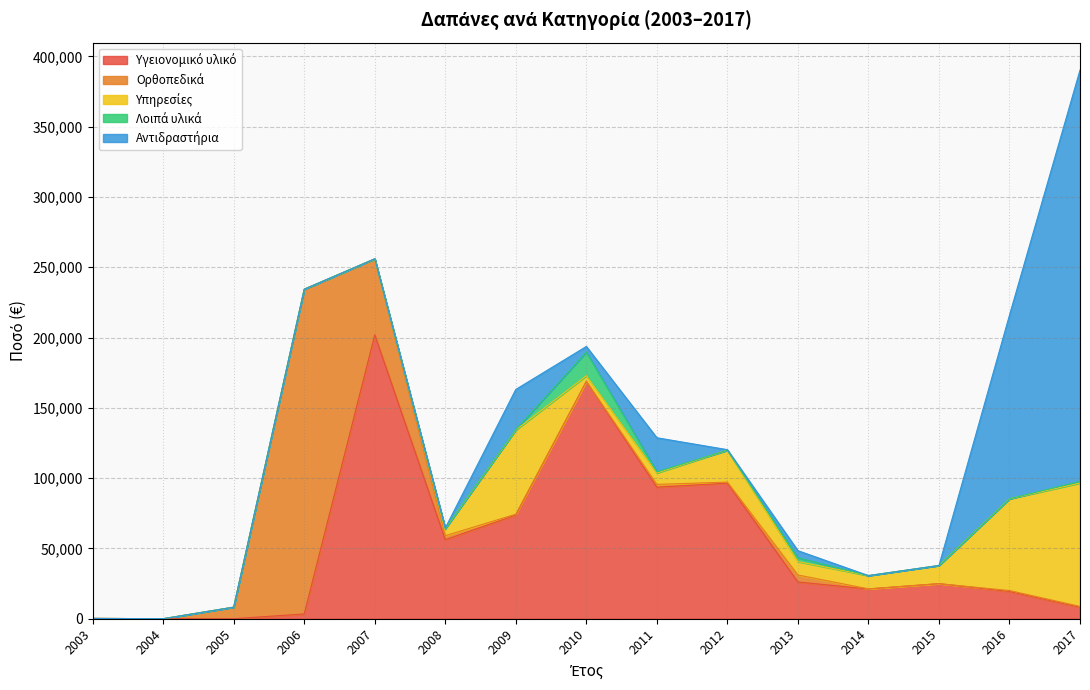

In Αντιδραστήρια, how many points are higher than both neighbors (excluding endpoints)?

3